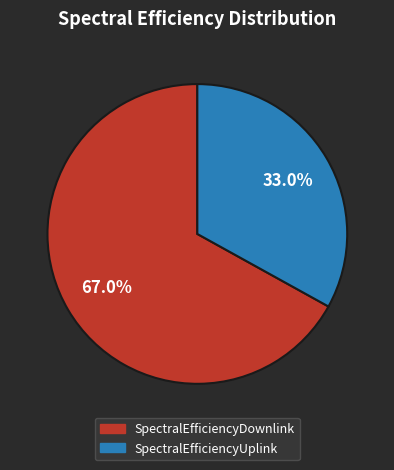

Is there any slice that represents more than half of the pie?

Yes